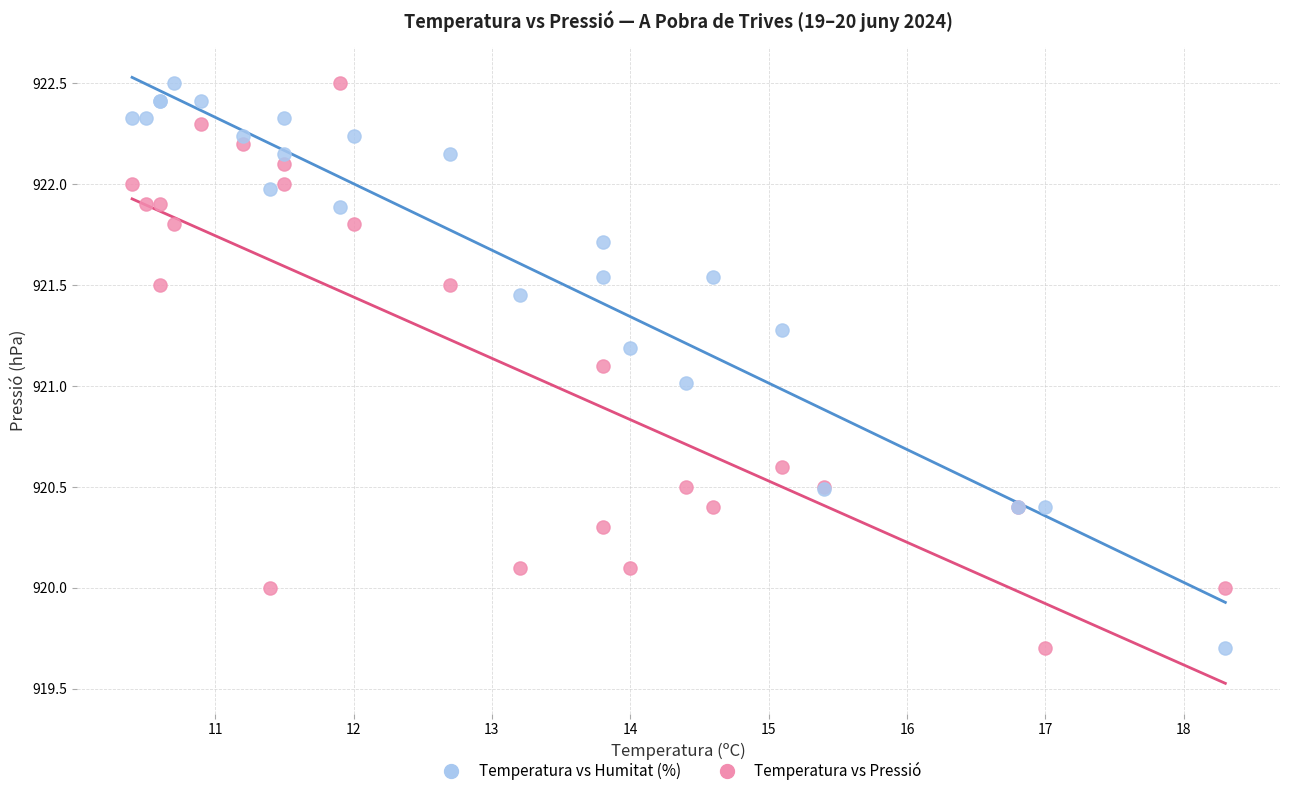

What is the X range (max minus min) for the scatter plot?

7.9